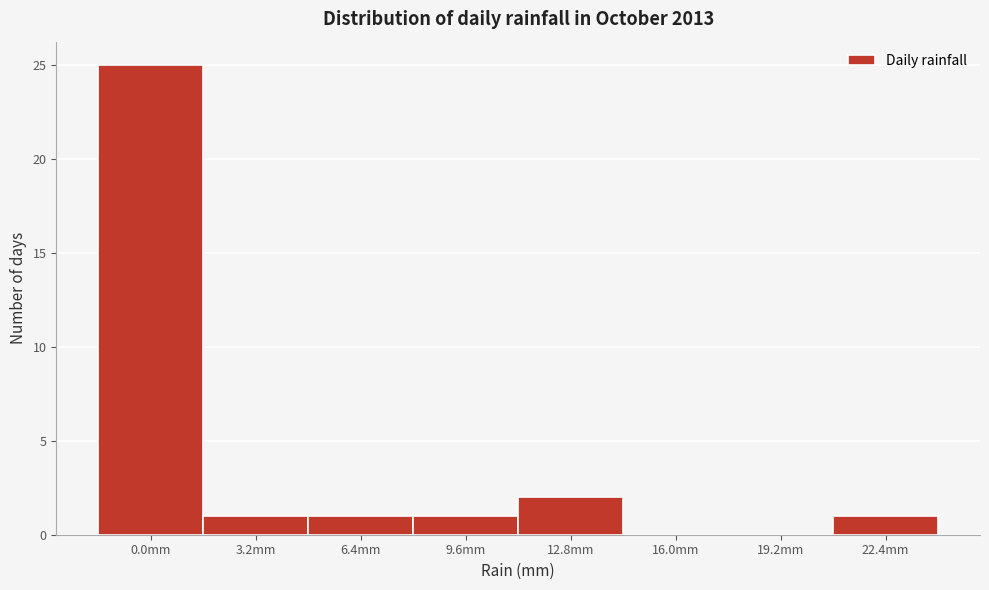

Reading left to right, what are all the values shown in this chart?

0.0mm=25	3.2mm=1	6.4mm=1	9.6mm=1	12.8mm=2	16.0mm=0	19.2mm=0	22.4mm=1